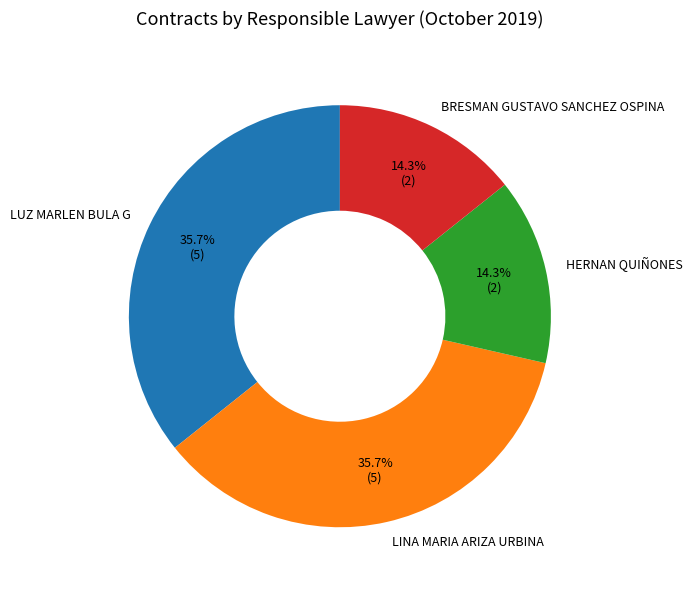

What percentage do LINA MARIA ARIZA URBINA and LUZ MARLEN BULA G together represent?

71.4%